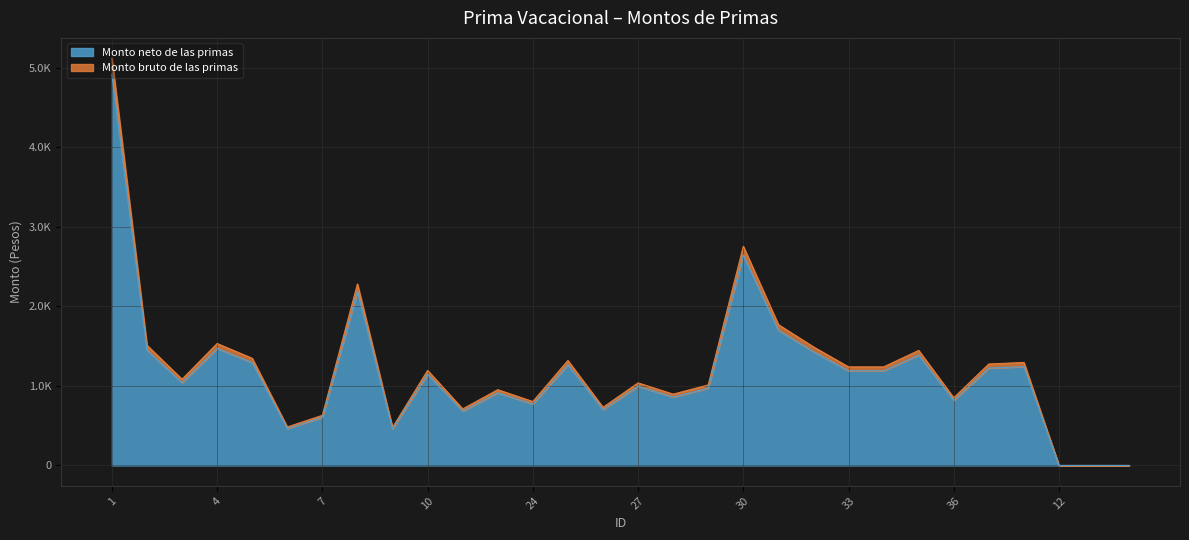

Rank the series by their average value, from lowest to highest.

Monto neto de las primas, Monto bruto de las primas